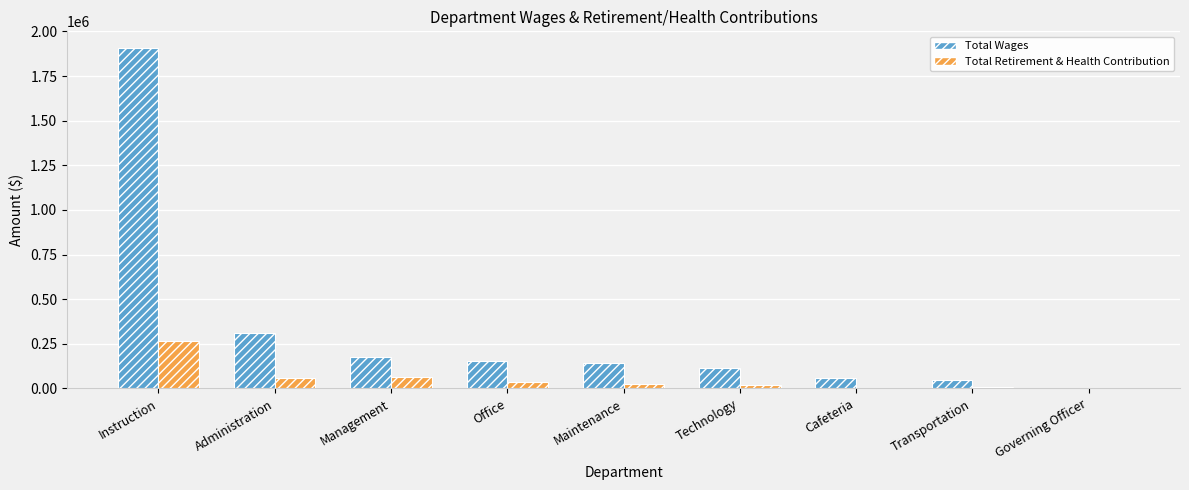

What is the sum of all Total Wages values?

2913924